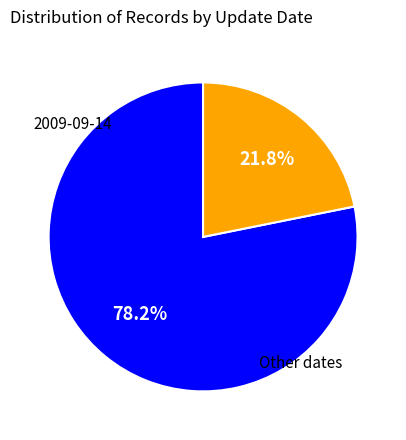

Does any single category account for the majority?

Yes